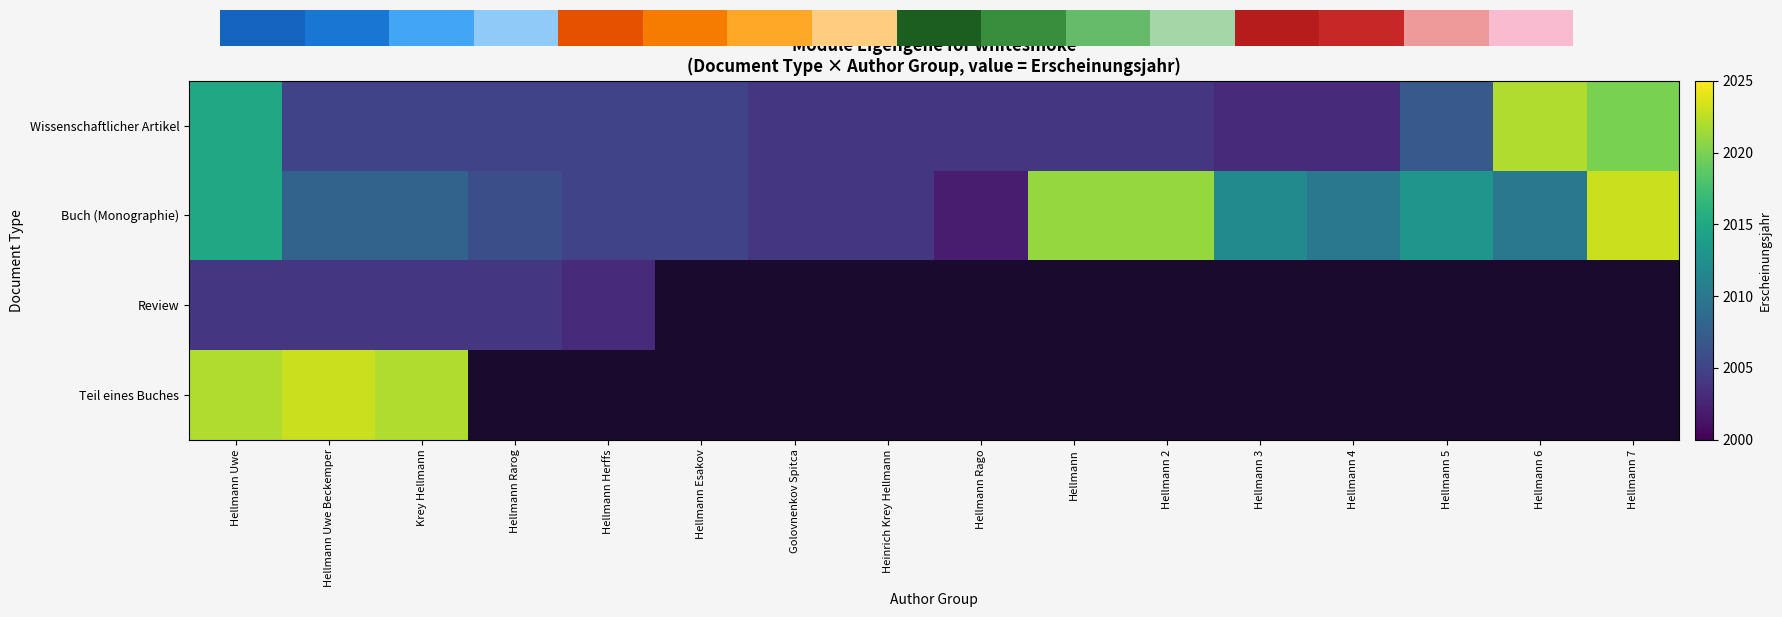

Which series has the largest total across all categories?

Buch (Monographie)